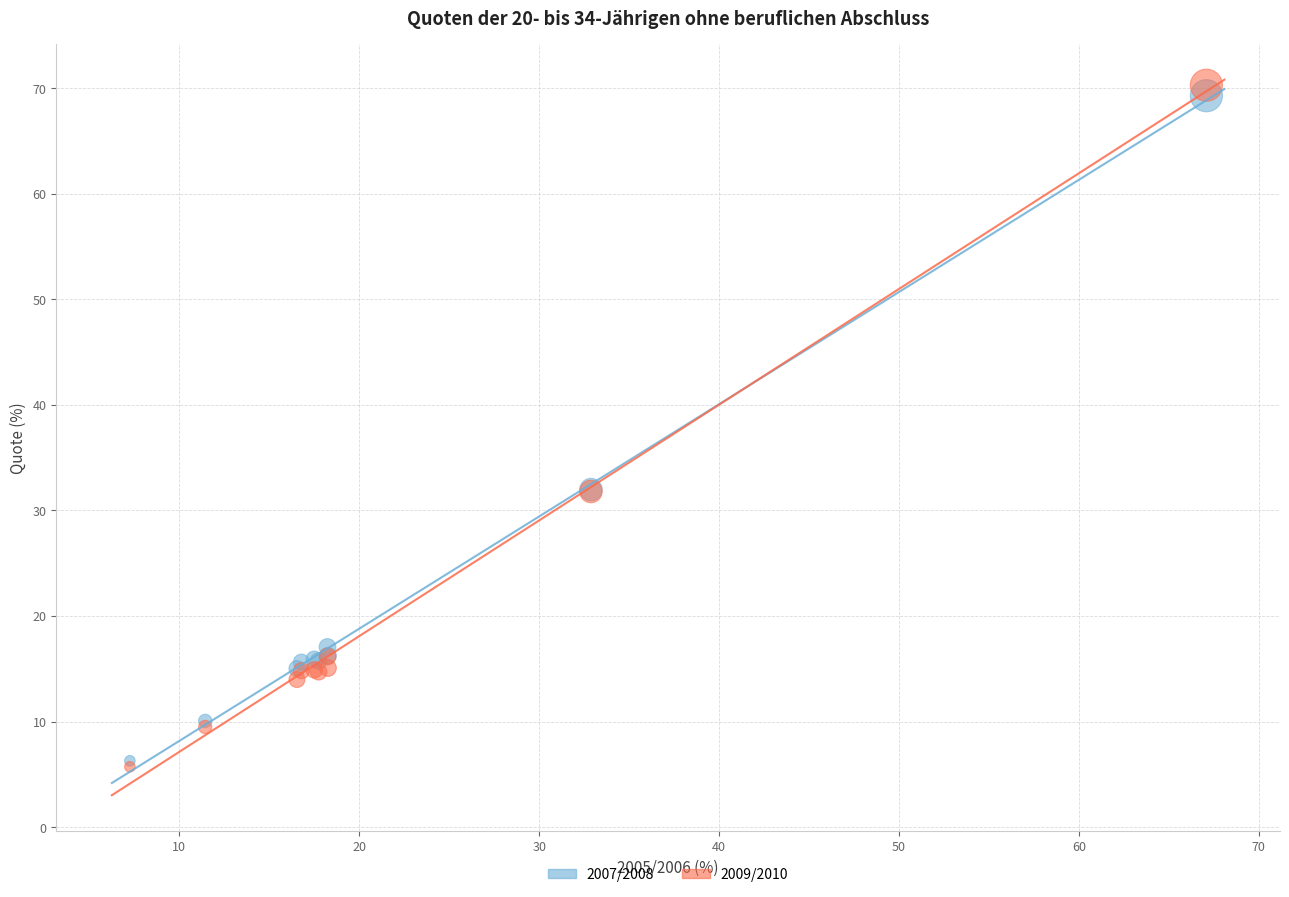

What are all the series names shown in the legend?

2007/2008, 2009/2010